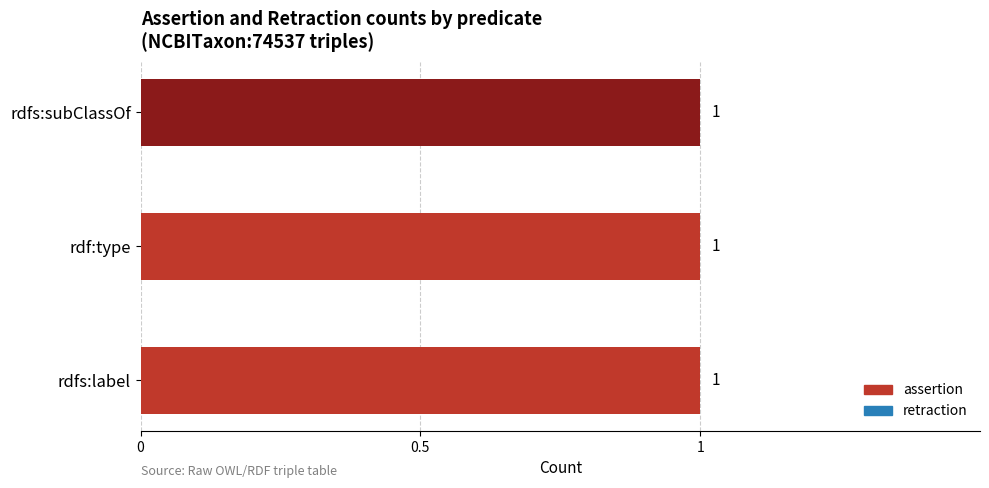

What value does the assertion series have at rdf:type?

1